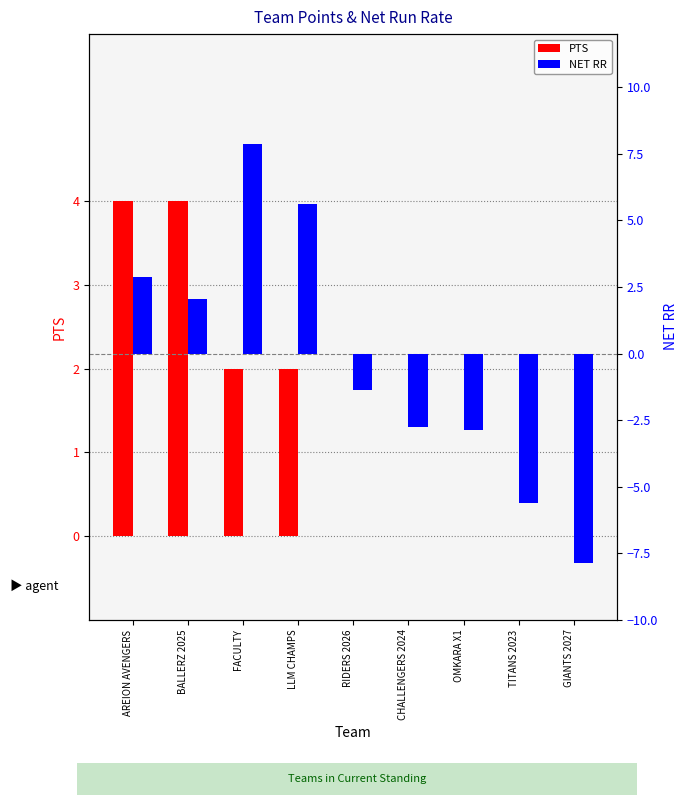

Where is NET RR nearest to the value 0?

RIDERS 2026